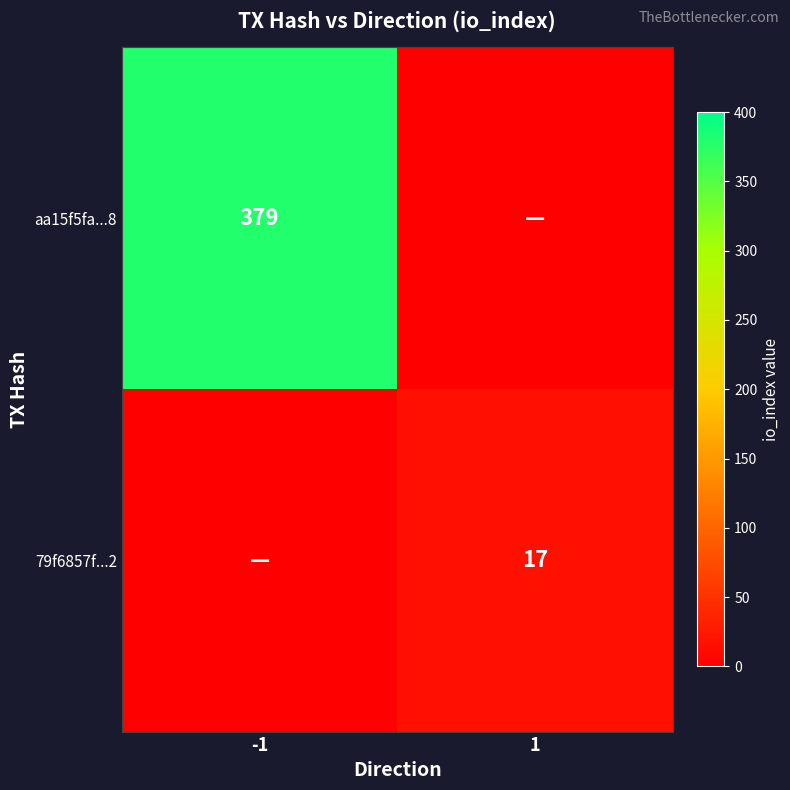

At which category is the sum across all series the highest?

-1